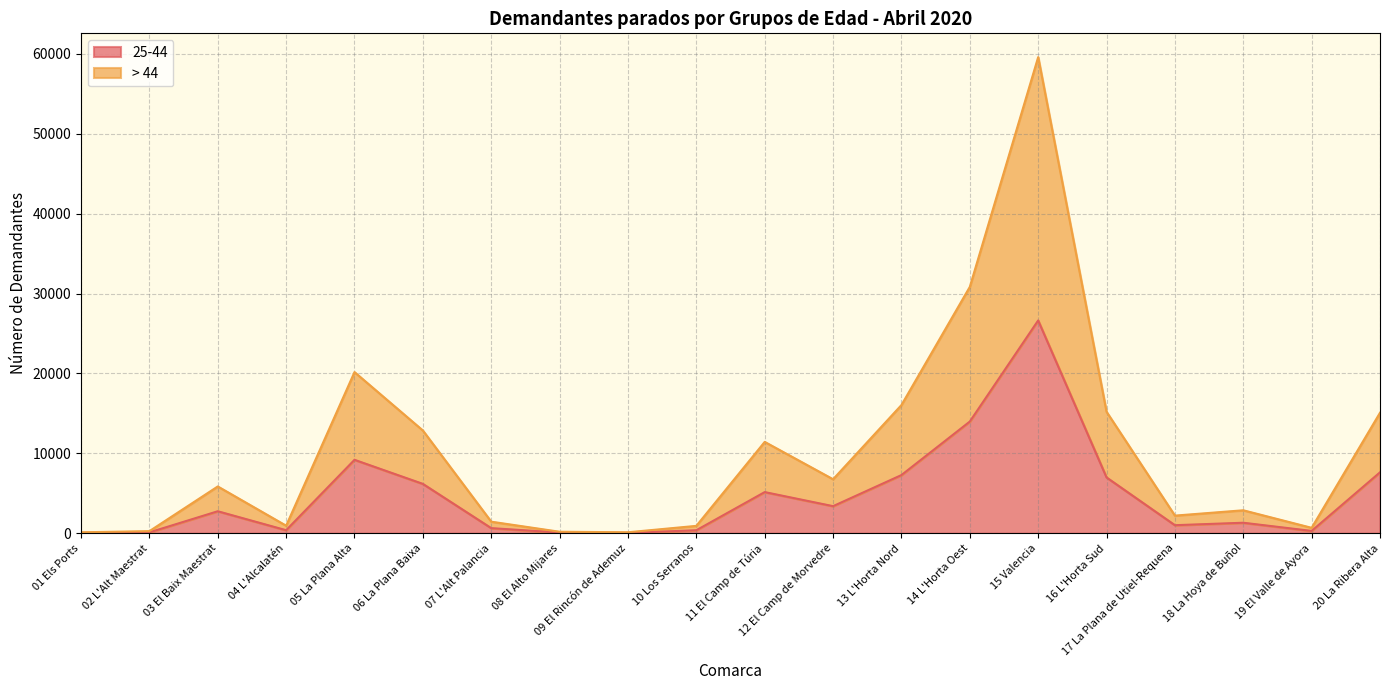

True or false: > 44 and 25-44 cross at least once.

False